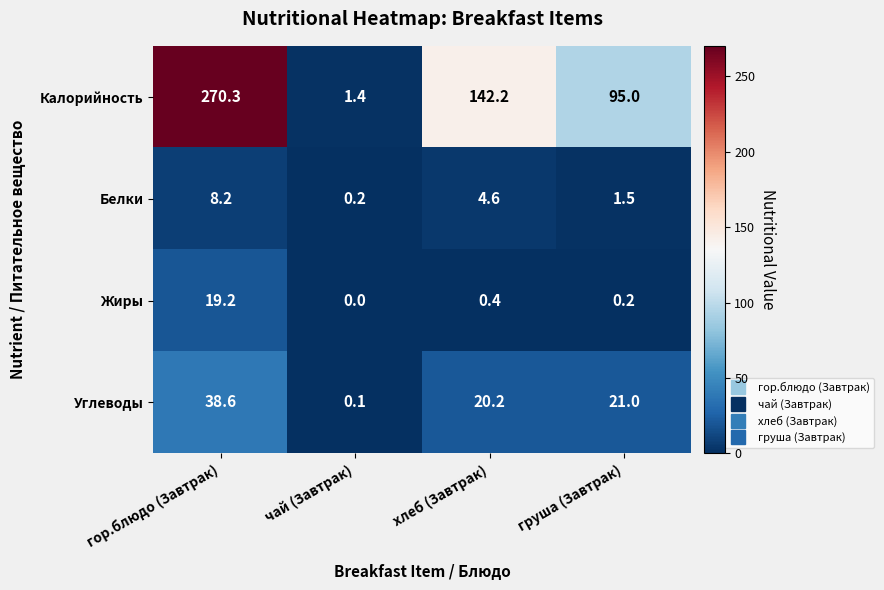

What is the maximum value shown in the chart?

270.3